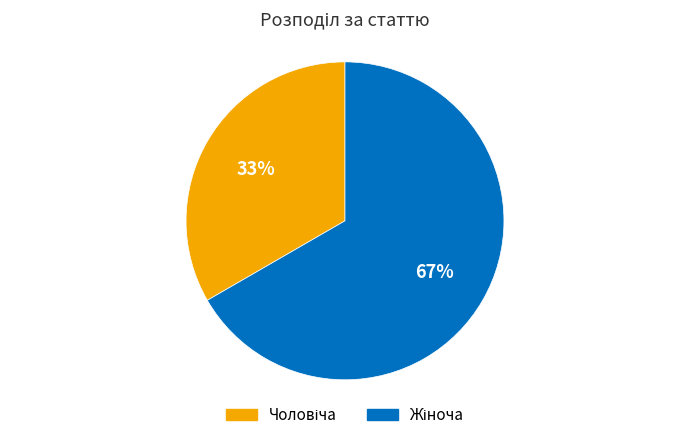

To the nearest percent, what is the average slice percentage?

50%